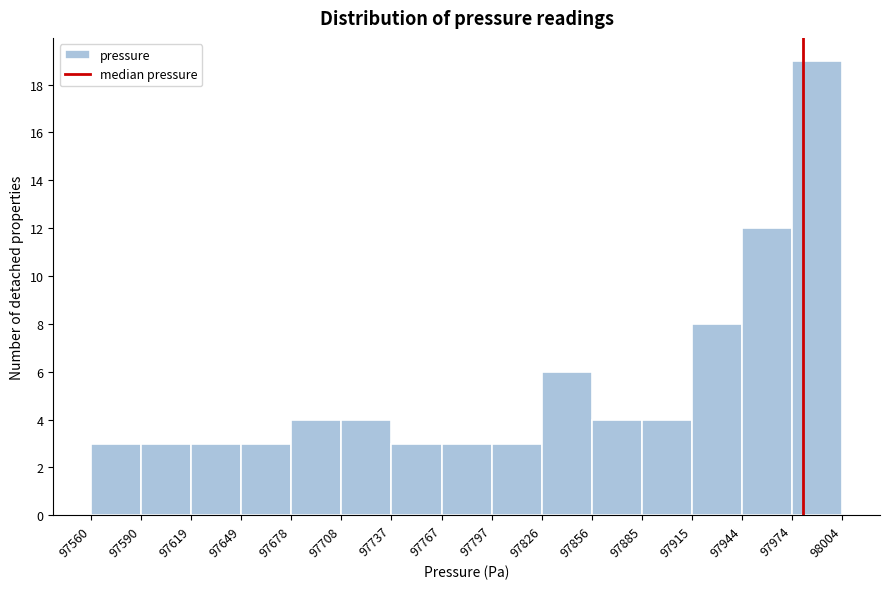

Reading left to right, transcribe this chart: for each bar, give the range it covers on the x-axis and its height. The values are not printed on the chart, so give them approximately, as read against the axis.

97560 to 97590: 3
97590 to 97619: 3
97619 to 97649: 3
97649 to 97678: 3
97678 to 97708: 4
97708 to 97737: 4
97737 to 97767: 3
97767 to 97797: 3
97797 to 97826: 3
97826 to 97856: 6
97856 to 97885: 4
97885 to 97915: 4
97915 to 97944: 8
97944 to 97974: 12
97974 to 98004: 19